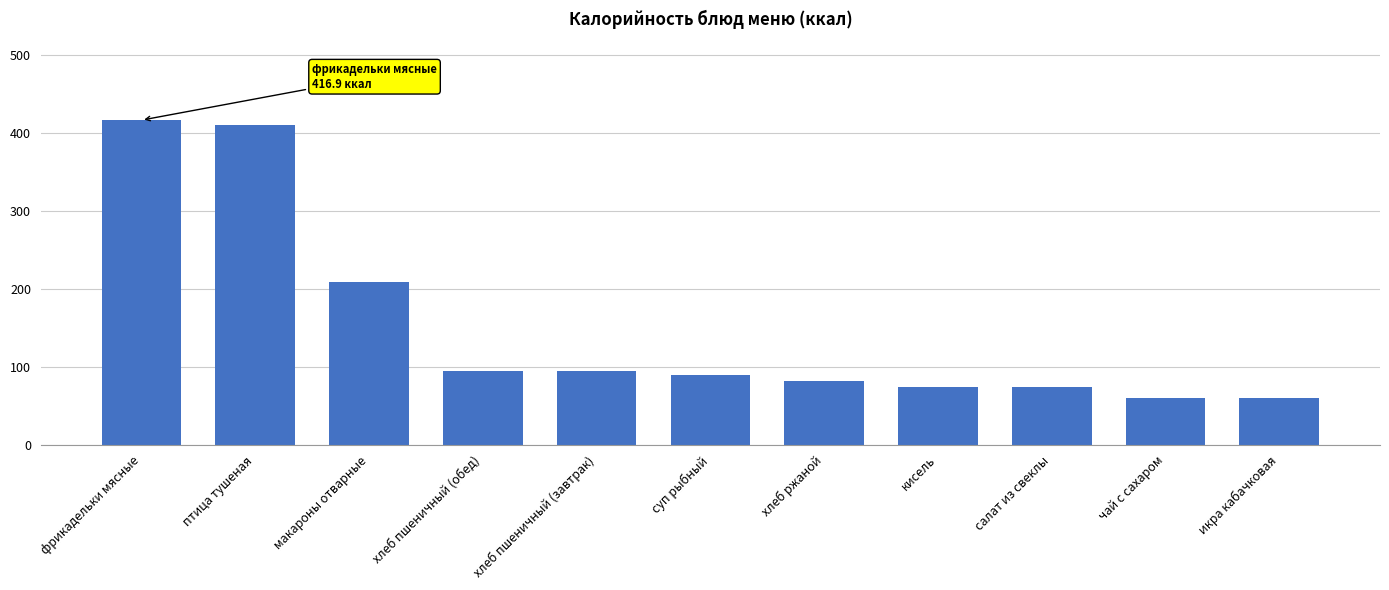

Where is the data nearest to the value 238?

макароны отварные